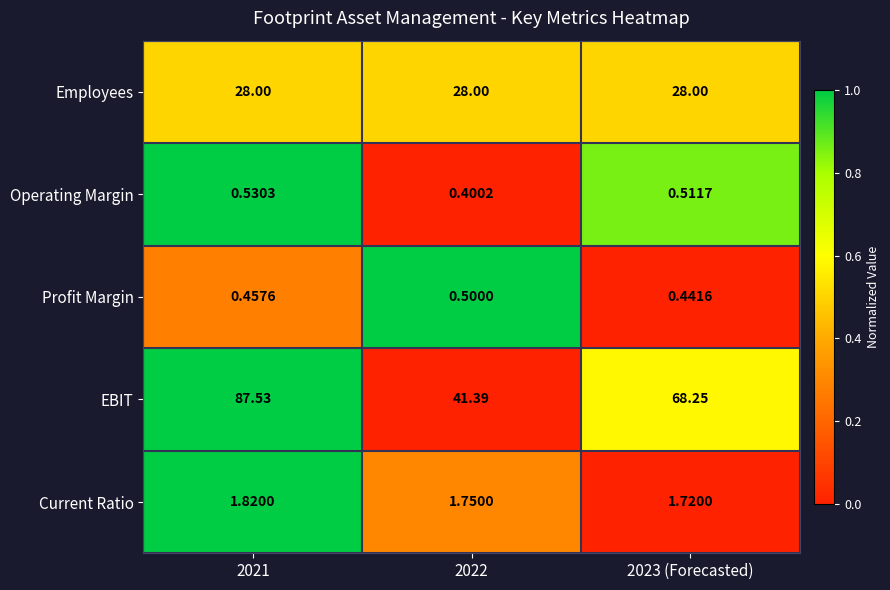

Rank the series by their maximum value, from highest to lowest.

EBIT, Employees, Current Ratio, Operating Margin, Profit Margin